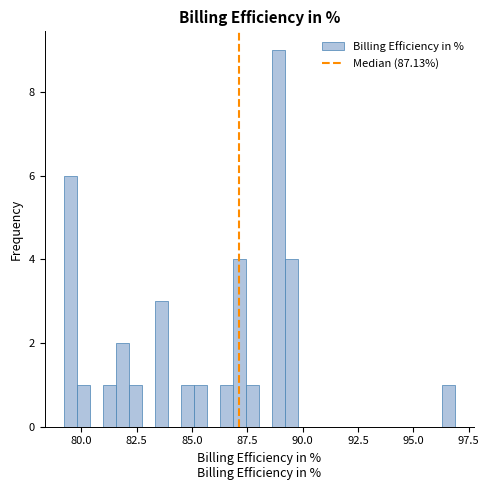

Around what value on the x-axis is the tallest bar? Give the approximate position of its centre, as read against the axis.

89.0